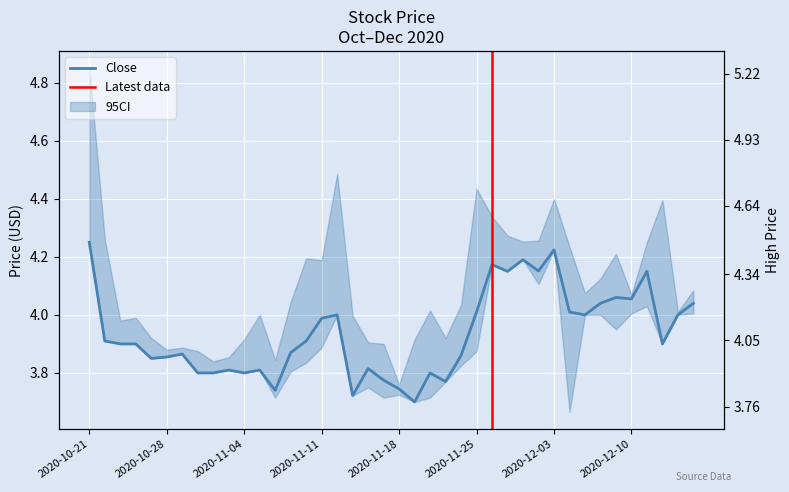

Reading left to right, transcribe all the data shown in this chart.

Close: 4.2	3.9	3.9	3.9	3.9	3.9	3.9	3.8	3.8	3.8	3.8	3.8	3.7	3.9	3.9	4.0	4.0	3.7	3.8	3.8	3.7	3.7	3.8	3.8	3.9	4.0	4.2	4.2	4.2	4.2	4.2	4.0	4.0	4.0	4.1	4.1	4.2	3.9	4.0	4.0
High: 5.2	4.3	4.0	4.0	3.9	3.9	3.9	3.9	3.8	3.8	3.9	4.0	3.8	4.0	4.1	4.0	4.5	4.0	3.9	3.9	3.8	3.9	3.9	3.9	4.0	4.3	4.2	4.3	4.3	4.3	4.4	4.2	4.1	4.1	4.2	4.1	4.2	4.4	4.0	4.1